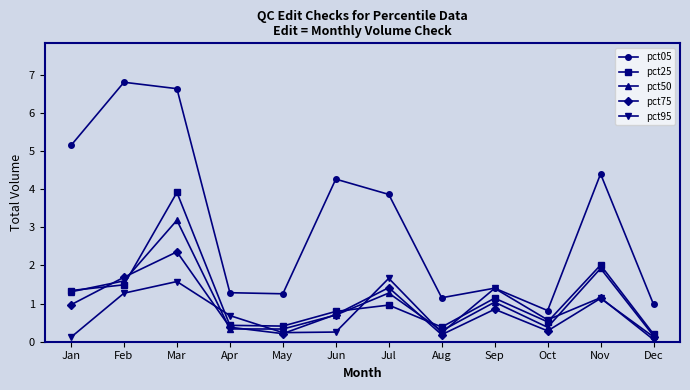

What is the difference between the maximum and minimum values in the pct95 series?

1.6